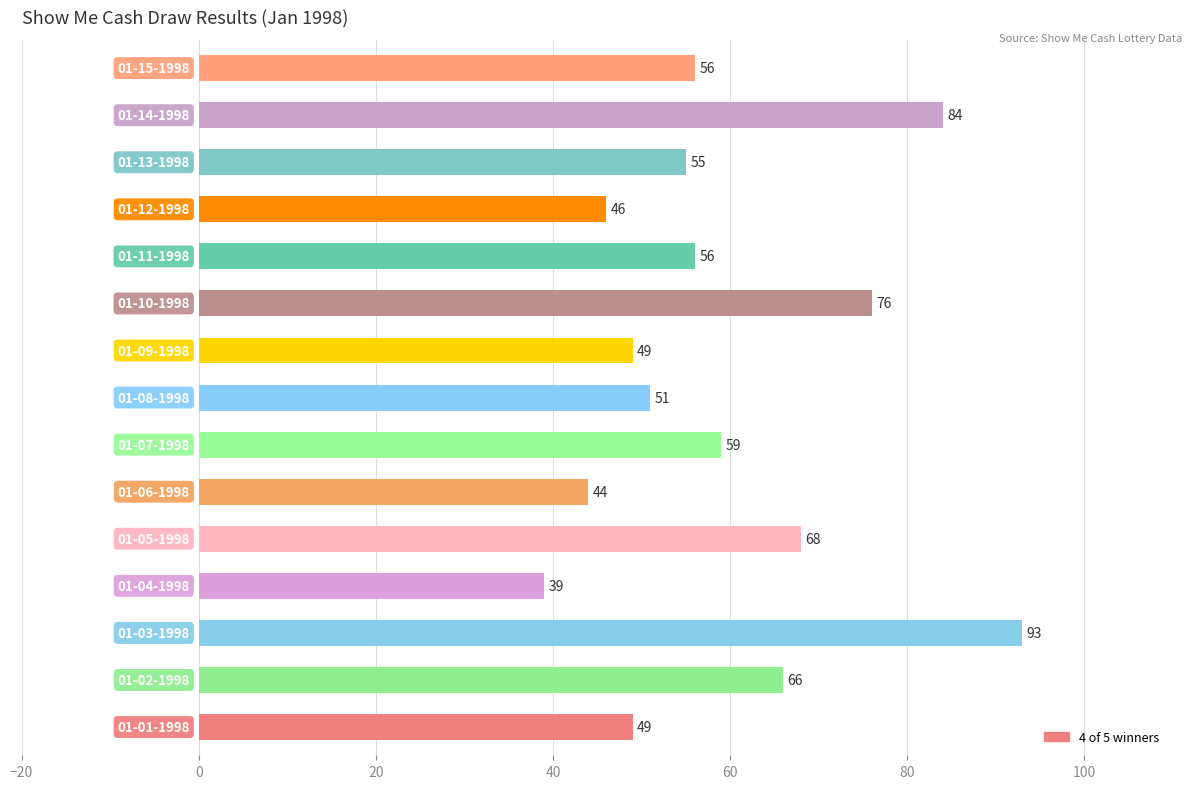

Reading bottom to top, extract all data points from this chart.

49	66	93	39	68	44	59	51	49	76	56	46	55	84	56